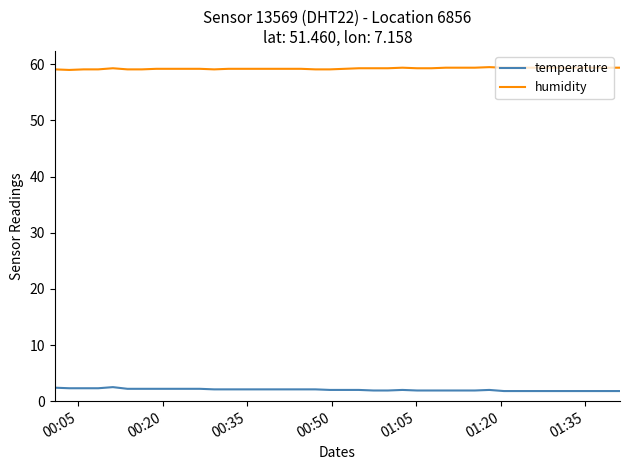

Count the humidity values in the range 59 to 60.

40